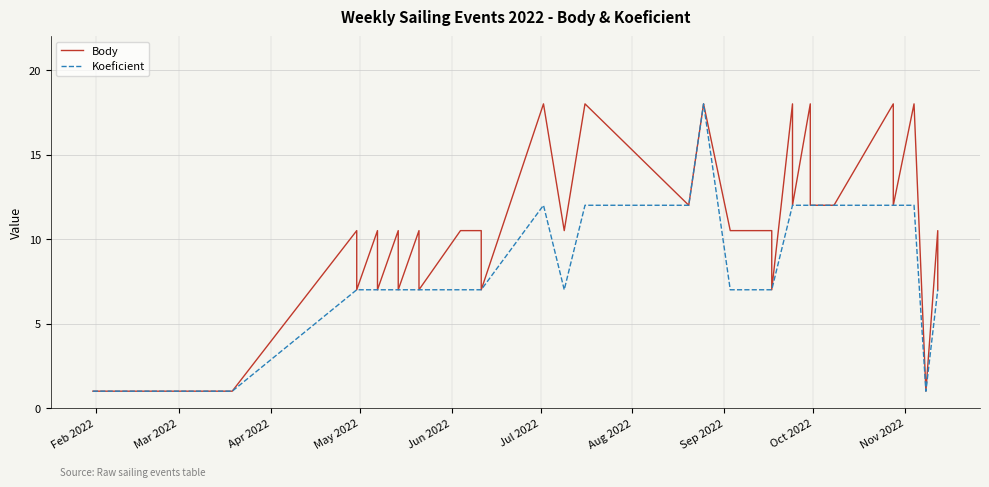

What is the difference between the maximum and second lowest values in the Koeficient series?

17.0